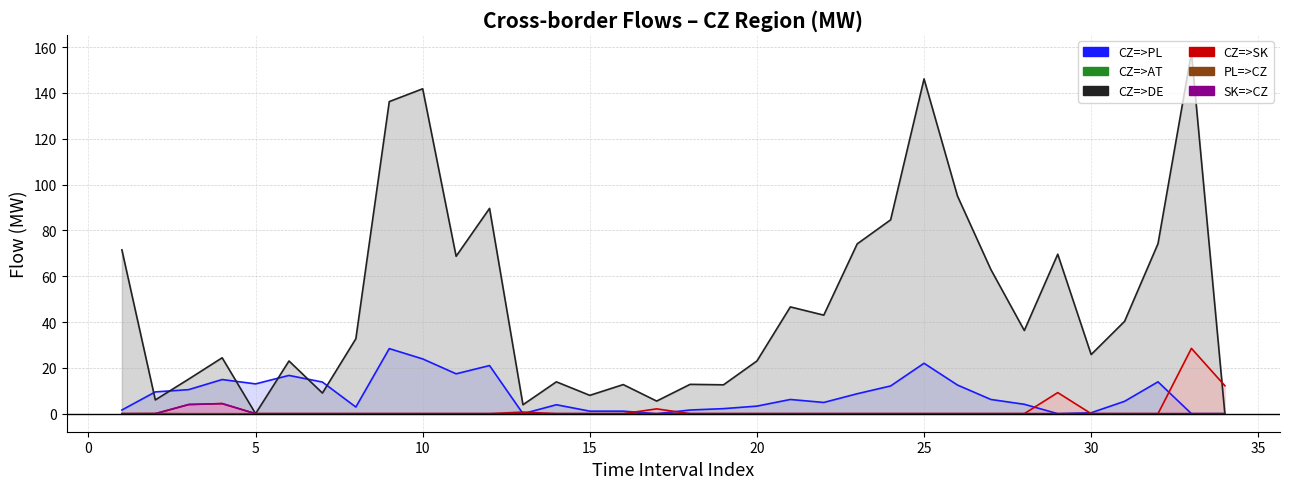

At which category does CZ=>SK reach its first local peak?

4